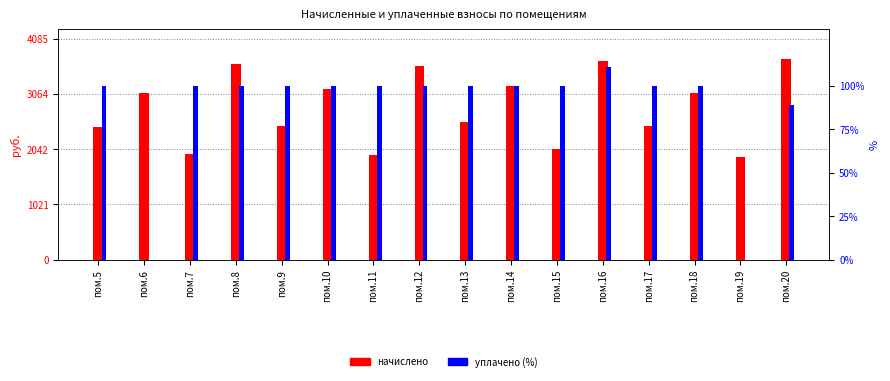

Rank the series at пом.15 from highest to lowest value.

начислено, уплачено (%)